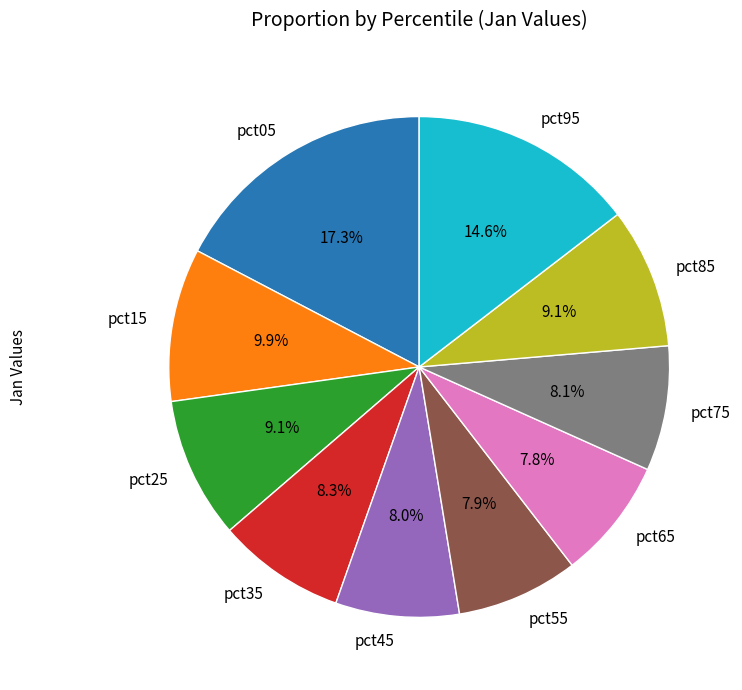

Which category has the biggest portion of the pie?

pct05